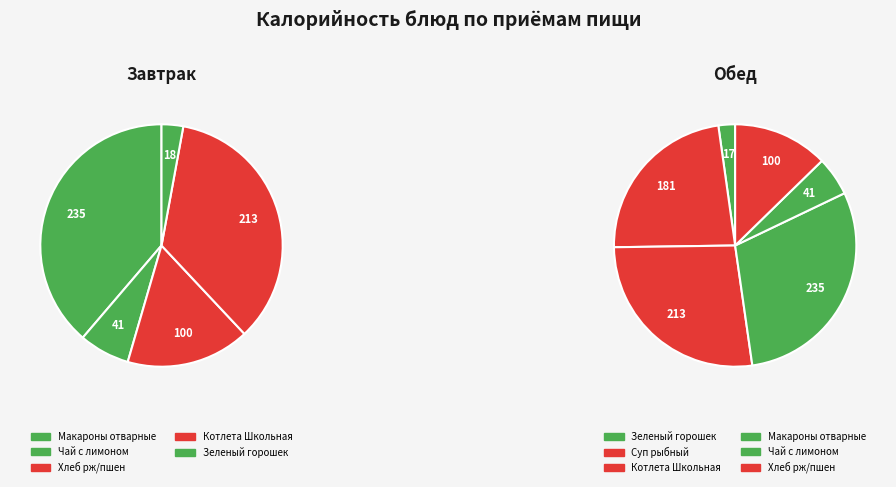

How many segments does this pie chart have?

11